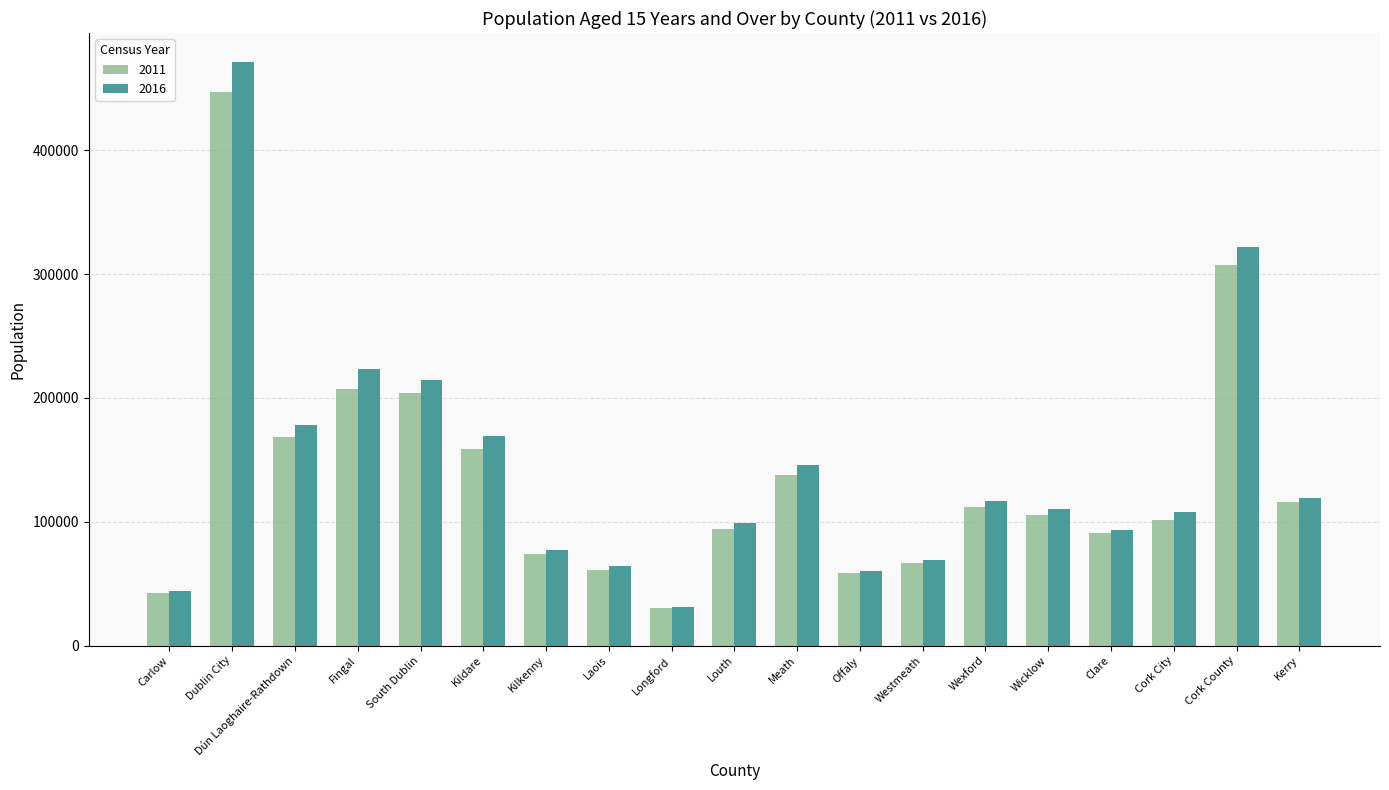

Rank the series by their average value, from highest to lowest.

2016, 2011